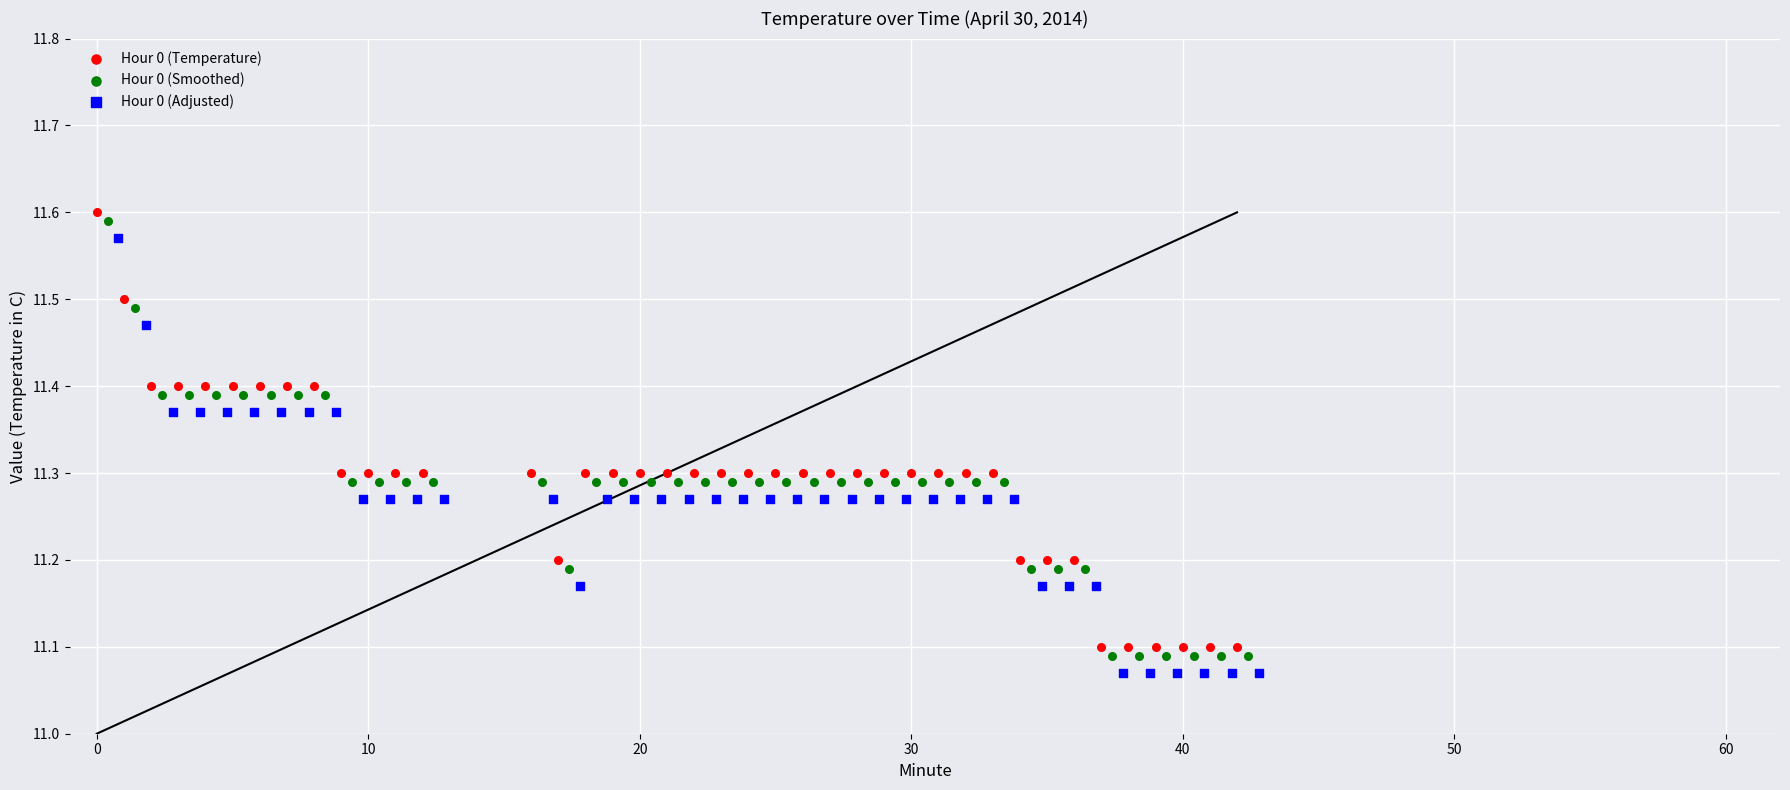

What are all the series names shown in the legend?

Hour 0 (Temperature), Hour 0 (Smoothed), Hour 0 (Adjusted)